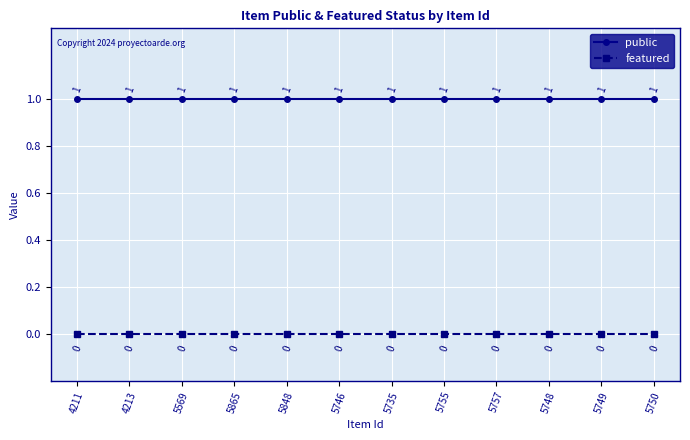

True or false: public has more than 0 interior local peaks.

False